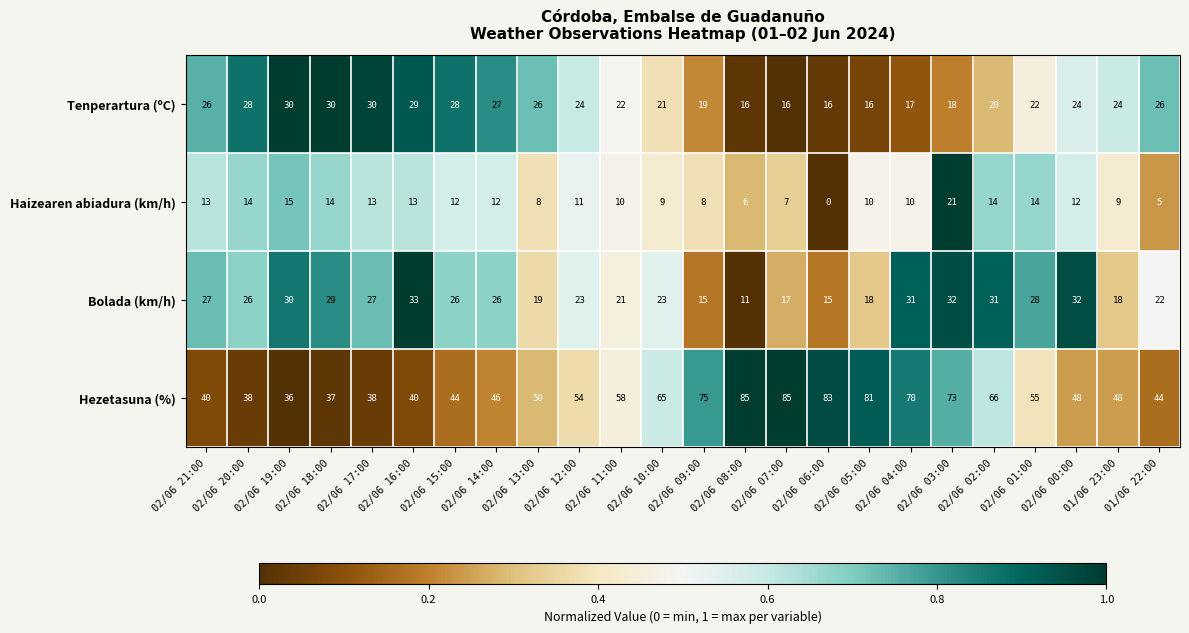

The value of Tenperartura (ºC) at 02/06 13:00 is 26. True or false?

True